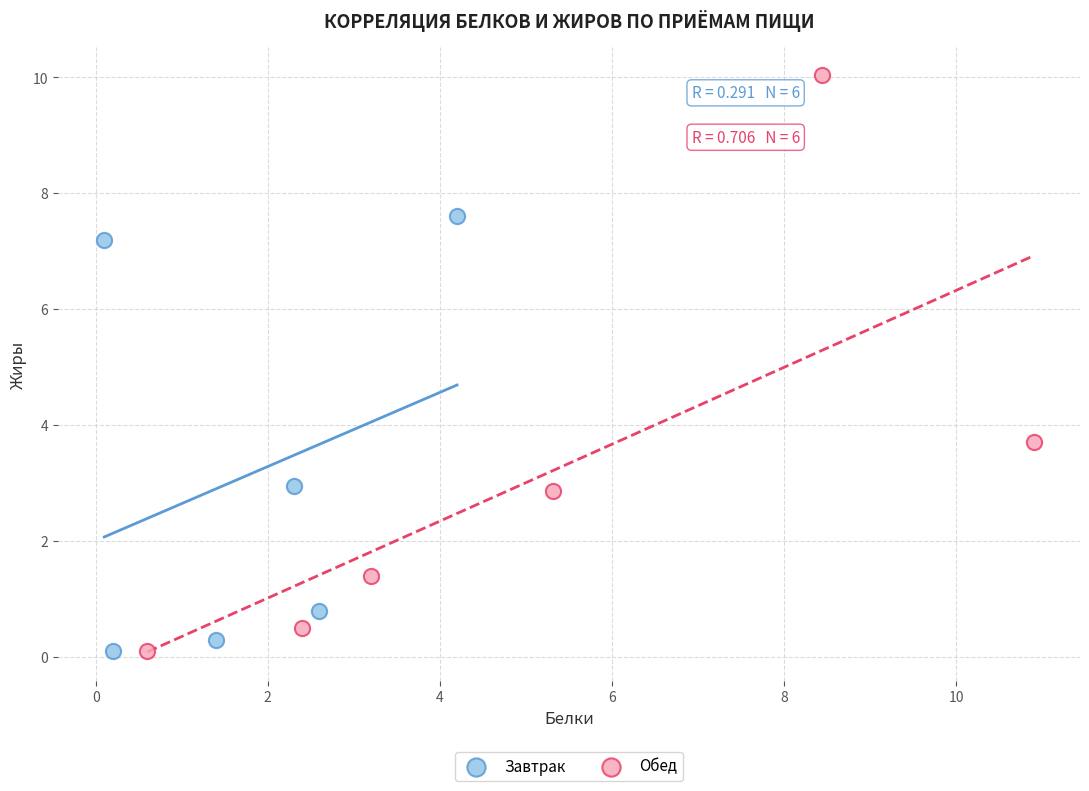

Which series contains the highest Y value?

Обед